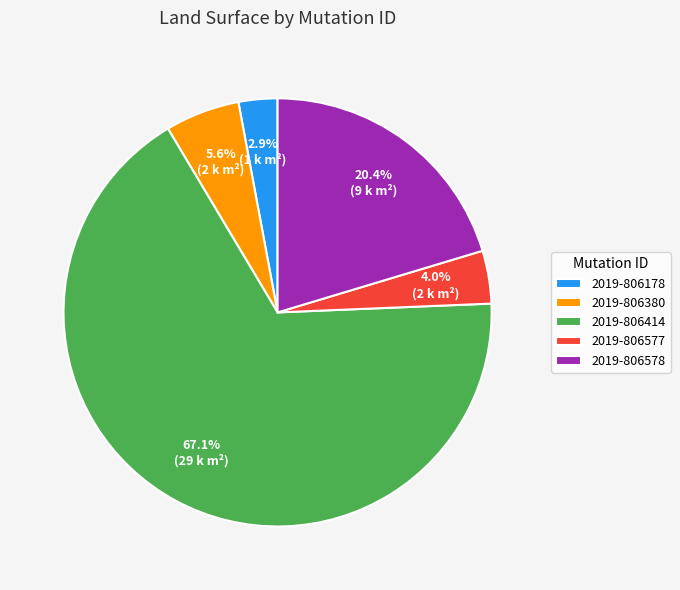

What percentage is NOT represented by 2019-806414?

32.9%